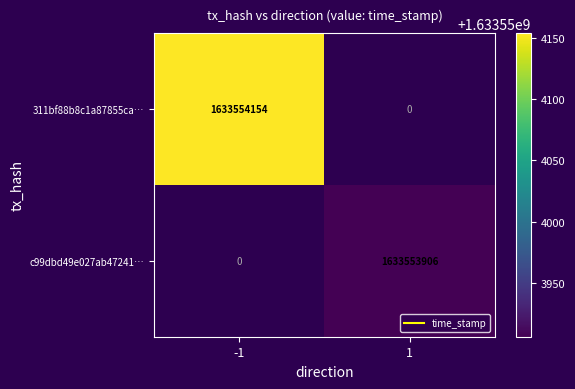

Between direction and time_stamp, which series saw the biggest shift?

311bf88b8c1a87855ca270a929d40741743ec7d